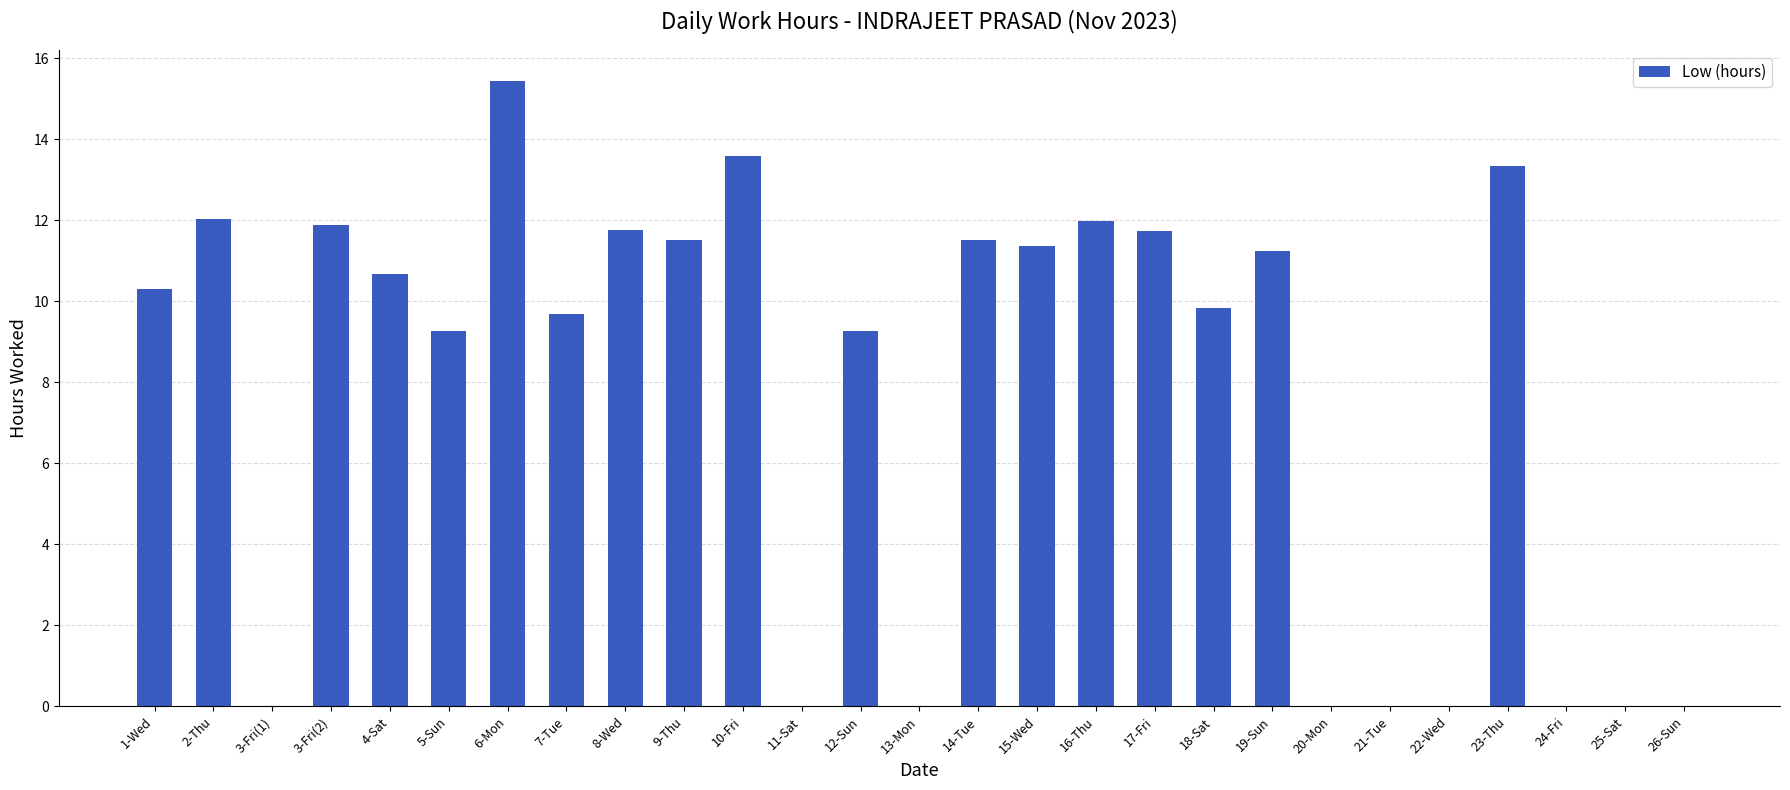

What is the average value?

7.6